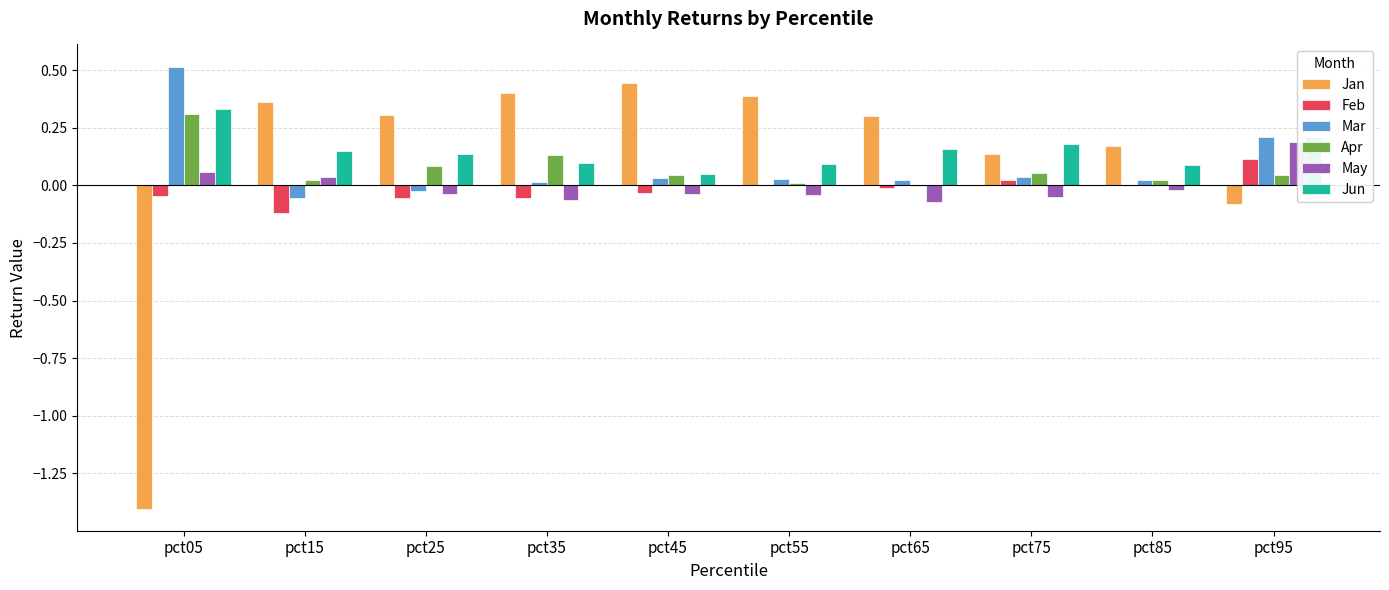

Does the chart contain any negative values?

Yes